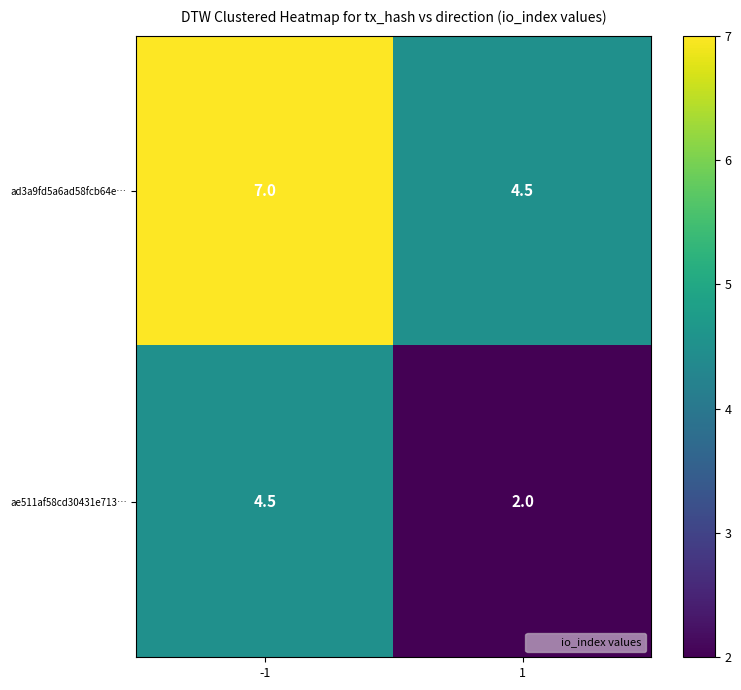

Reading right to left, transcribe all the data shown in this chart.

ad3a9fd5a6ad58fcb64e…: 1=4.5	-1=7.0
ae511af58cd30431e713…: 1=2.0	-1=4.5